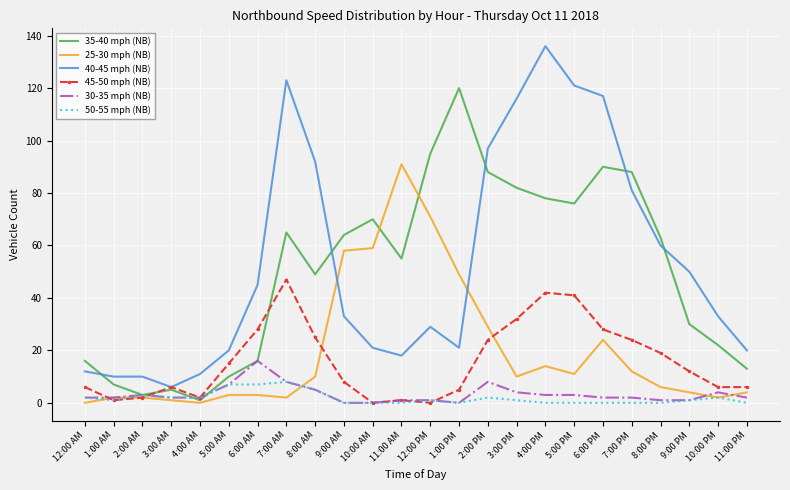

What is the total value across all series at 9:00 PM?

98